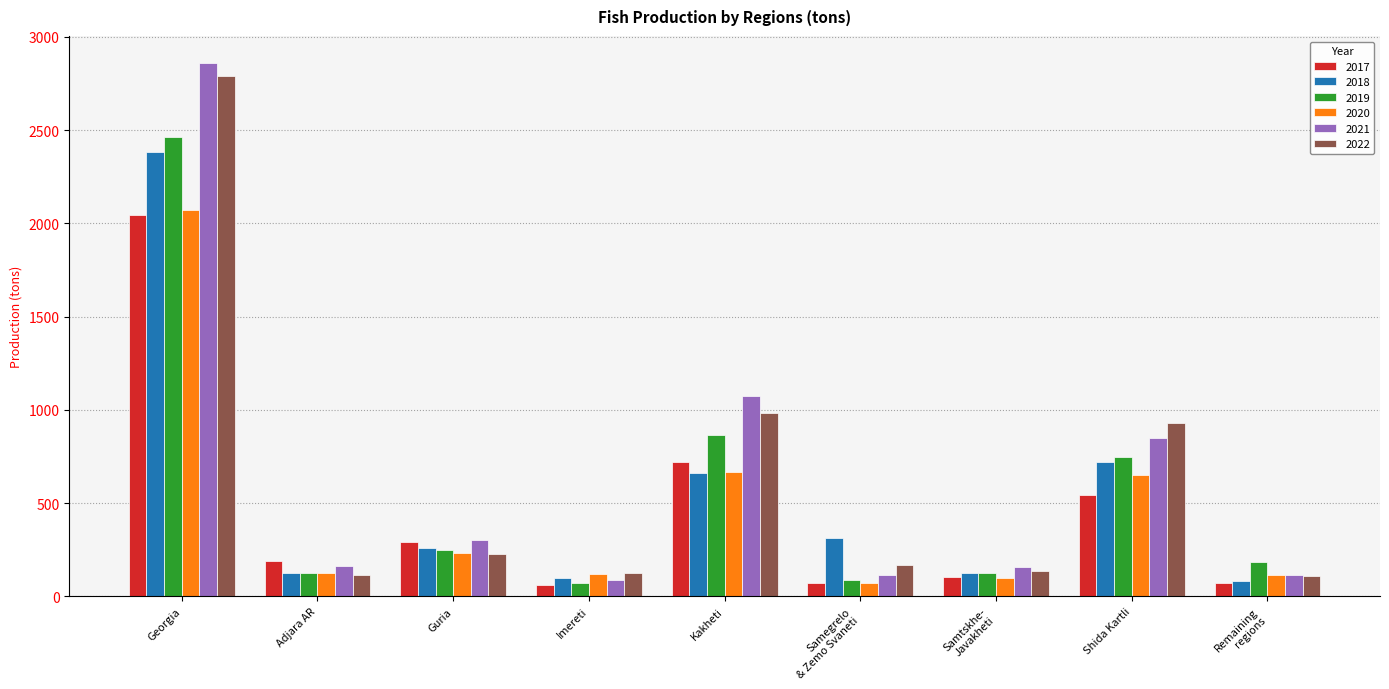

How many data points in 2022 are above 168?

5